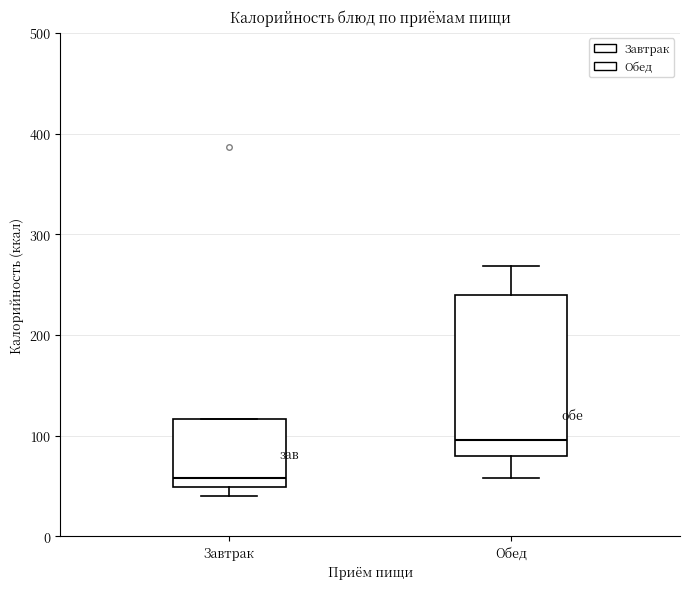

Which box is the tallest, from its lower edge to its upper edge?

Обед